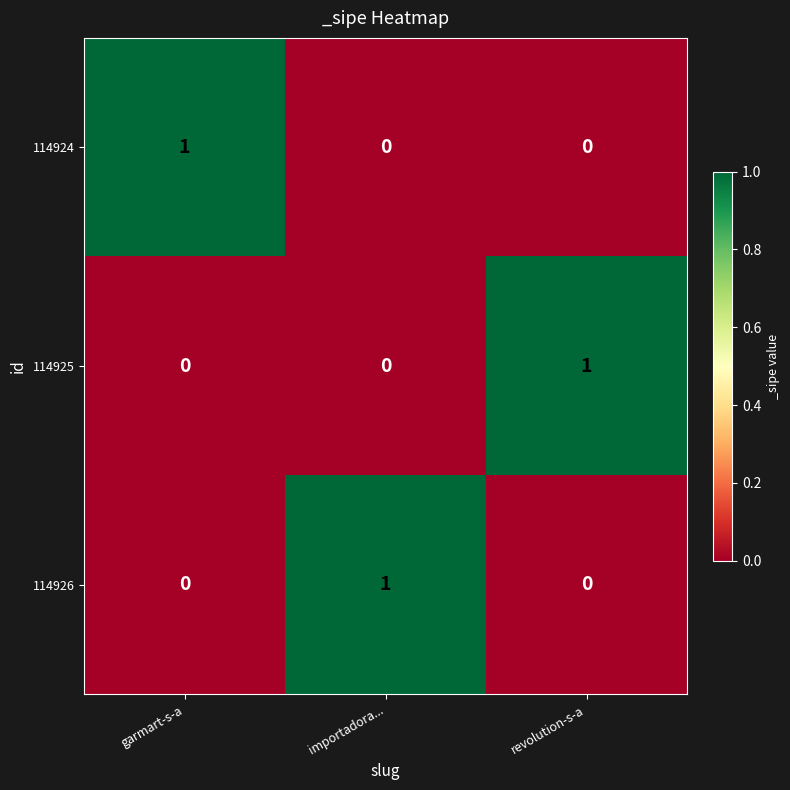

How many data points does each series have?

3